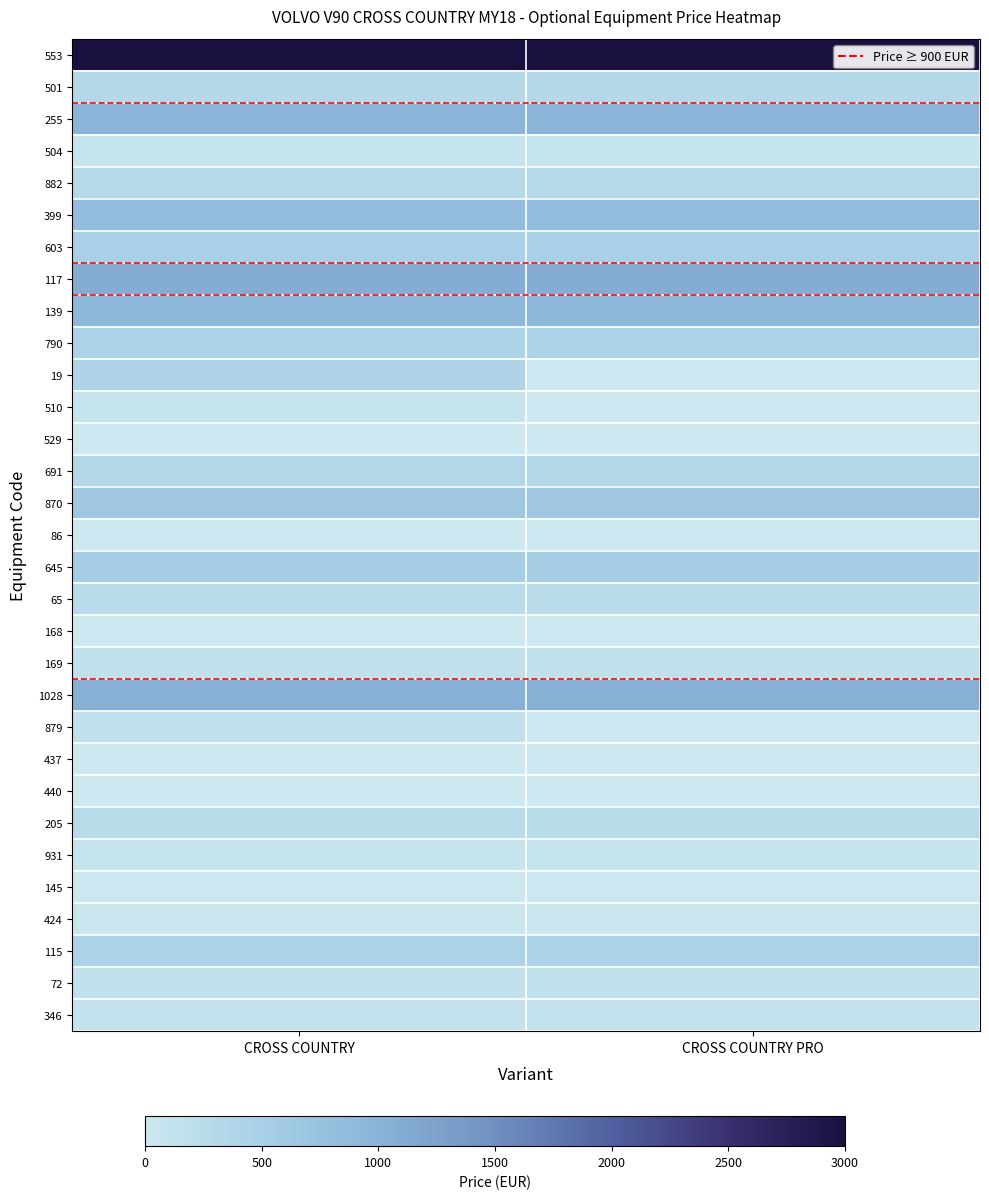

Reading left to right, extract all data points from this chart.

553: CROSS COUNTRY=3000	CROSS COUNTRY PRO=3000
501: CROSS COUNTRY=325	CROSS COUNTRY PRO=325
255: CROSS COUNTRY=975	CROSS COUNTRY PRO=975
504: CROSS COUNTRY=90	CROSS COUNTRY PRO=90
882: CROSS COUNTRY=300	CROSS COUNTRY PRO=300
399: CROSS COUNTRY=850	CROSS COUNTRY PRO=850
603: CROSS COUNTRY=500	CROSS COUNTRY PRO=500
117: CROSS COUNTRY=1100	CROSS COUNTRY PRO=1100
139: CROSS COUNTRY=925	CROSS COUNTRY PRO=925
790: CROSS COUNTRY=425	CROSS COUNTRY PRO=425
19: CROSS COUNTRY=400	CROSS COUNTRY PRO=0
510: CROSS COUNTRY=90	CROSS COUNTRY PRO=0
529: CROSS COUNTRY=0	CROSS COUNTRY PRO=0
691: CROSS COUNTRY=340	CROSS COUNTRY PRO=340
870: CROSS COUNTRY=645	CROSS COUNTRY PRO=645
86: CROSS COUNTRY=0	CROSS COUNTRY PRO=0
645: CROSS COUNTRY=550	CROSS COUNTRY PRO=550
65: CROSS COUNTRY=265	CROSS COUNTRY PRO=265
168: CROSS COUNTRY=0	CROSS COUNTRY PRO=0
169: CROSS COUNTRY=175	CROSS COUNTRY PRO=175
1028: CROSS COUNTRY=1050	CROSS COUNTRY PRO=1050
879: CROSS COUNTRY=160	CROSS COUNTRY PRO=0
437: CROSS COUNTRY=0	CROSS COUNTRY PRO=0
440: CROSS COUNTRY=0	CROSS COUNTRY PRO=0
205: CROSS COUNTRY=275	CROSS COUNTRY PRO=275
931: CROSS COUNTRY=90	CROSS COUNTRY PRO=90
145: CROSS COUNTRY=20	CROSS COUNTRY PRO=20
424: CROSS COUNTRY=40	CROSS COUNTRY PRO=40
115: CROSS COUNTRY=450	CROSS COUNTRY PRO=450
72: CROSS COUNTRY=155	CROSS COUNTRY PRO=155
346: CROSS COUNTRY=110	CROSS COUNTRY PRO=110